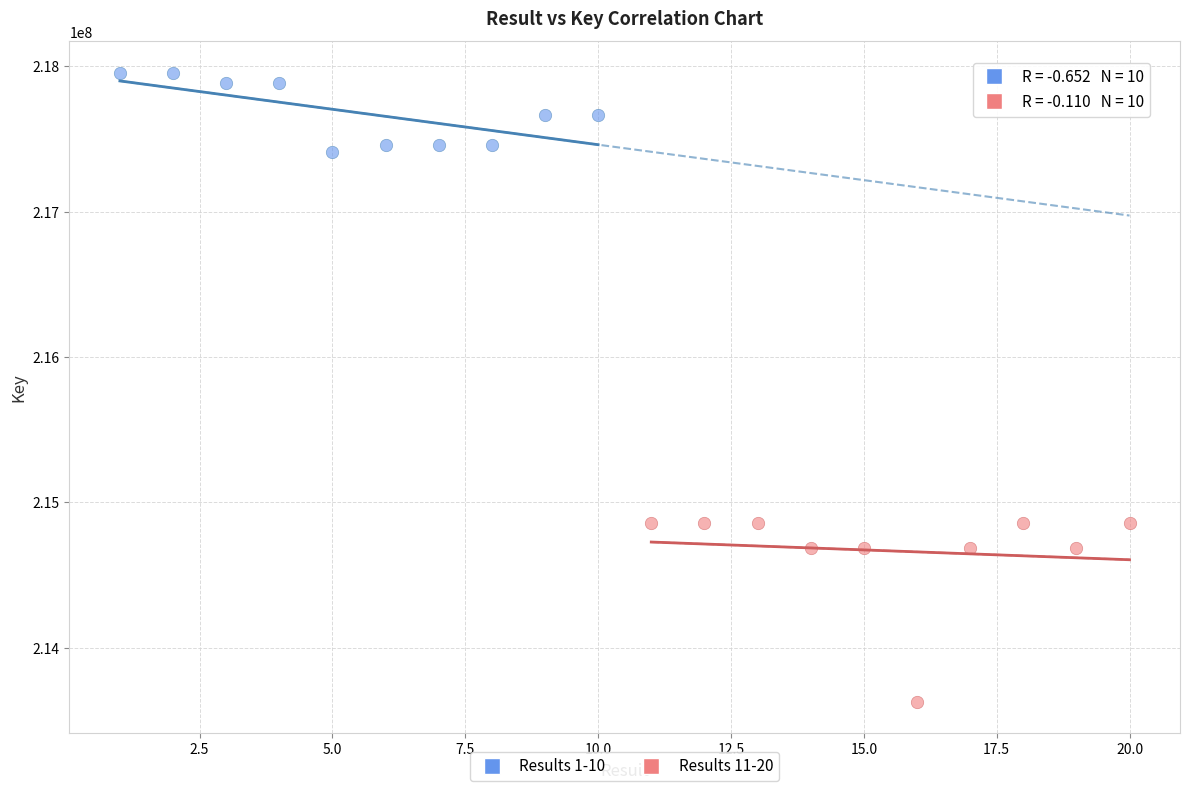

Which series contains the highest Y value?

Results 1-10